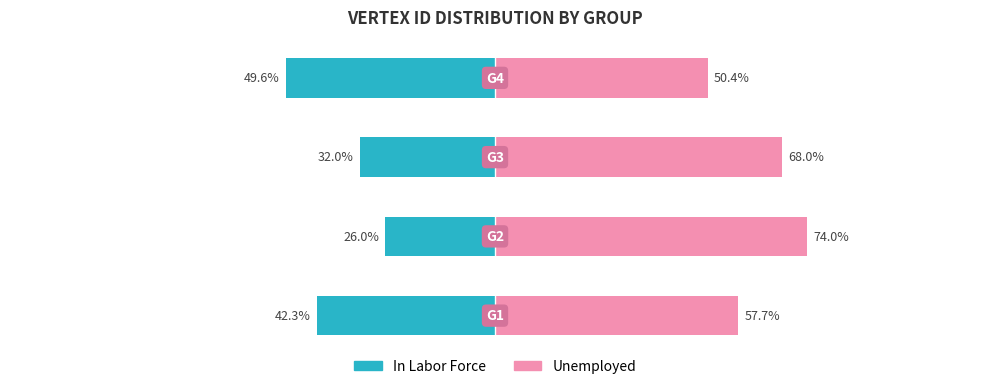

How many values in the Unemployed series exceed 68?

1